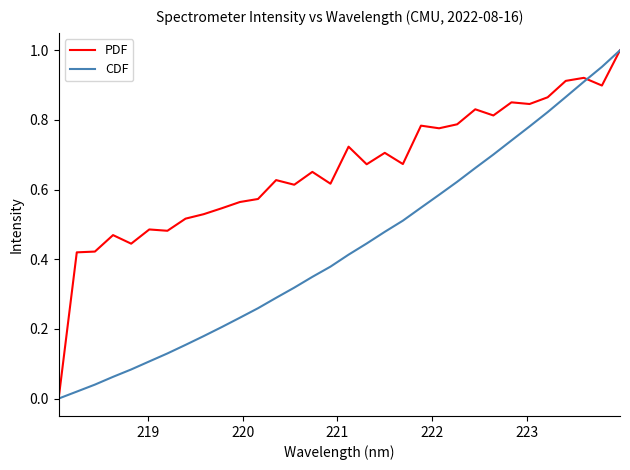

Does the chart display data point markers on the line(s)?

No